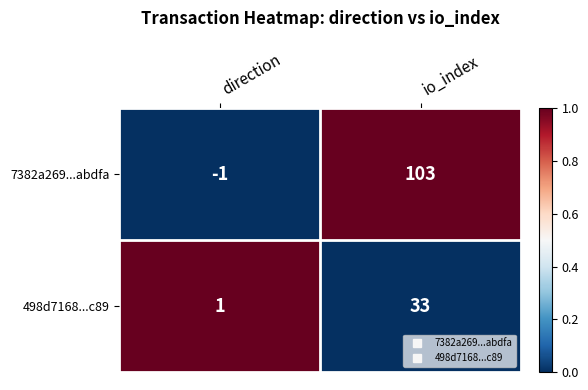

What is the sum of the 498d7168...c89 values at direction and io_index?

34